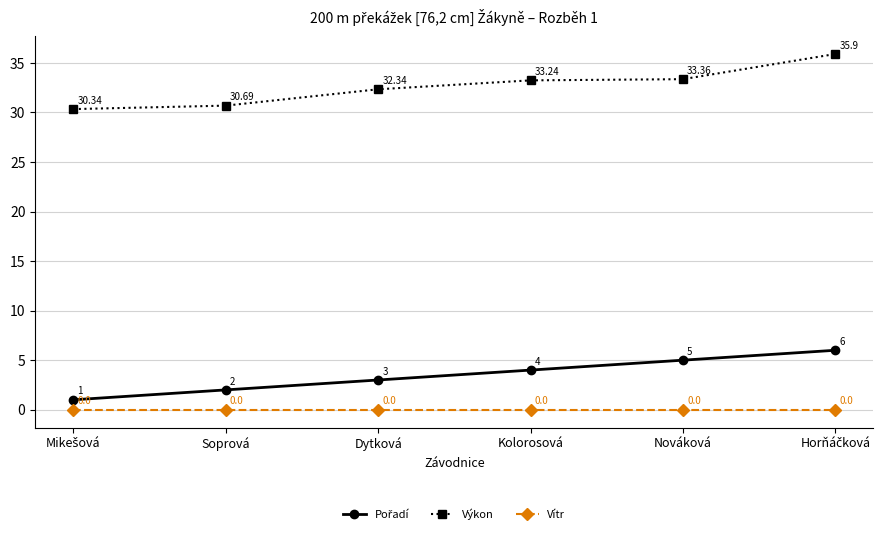

What is the sum of the Výkon values at Soprová and Dytková?

63.0